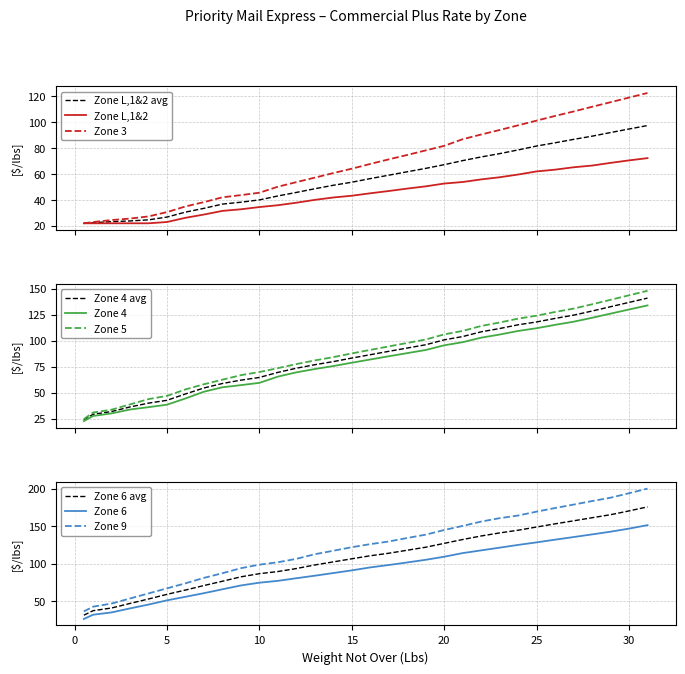

True or false: Zone 6 and Zone 6 avg cross at least once.

False